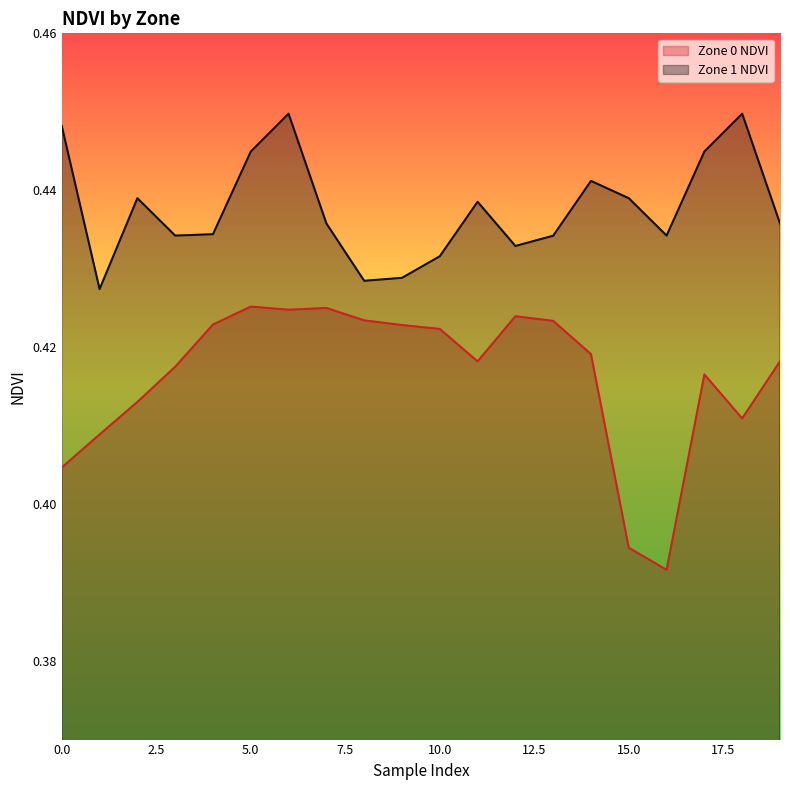

What is the minimum value for Zone 1 NDVI?

0.4